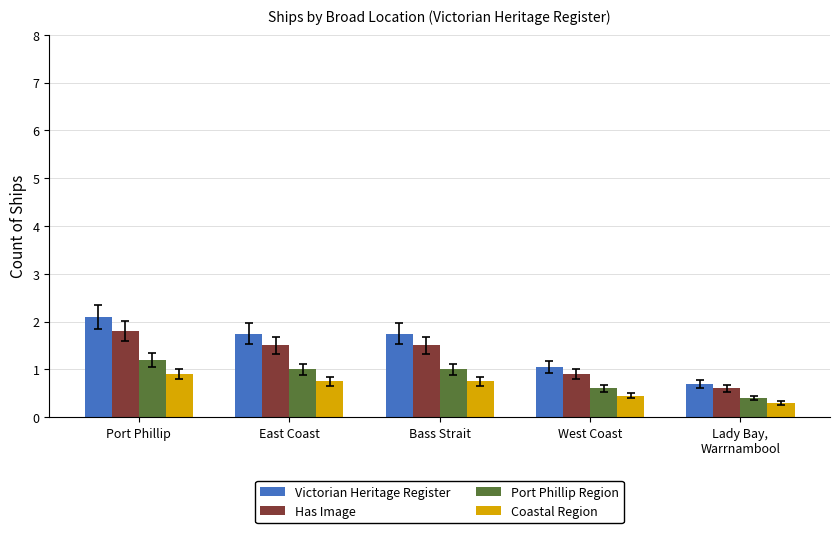

What is the difference between the highest and lowest values at Port Phillip?

1.2